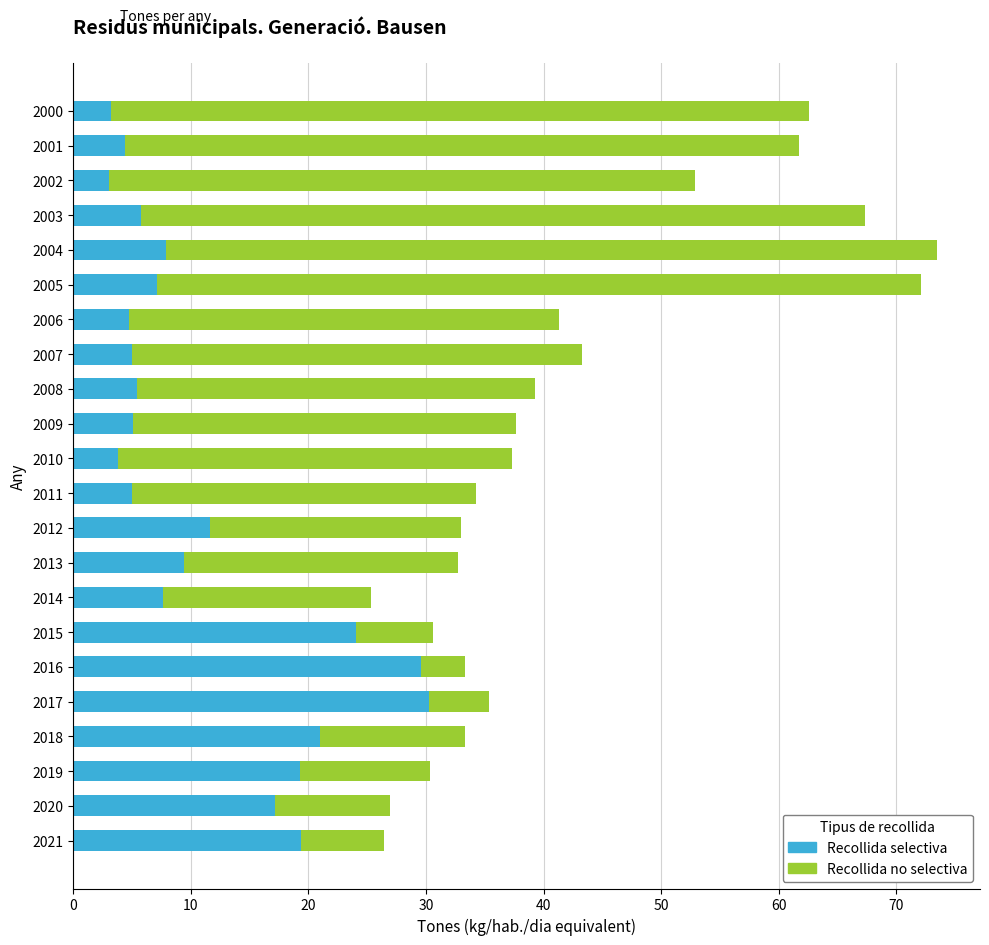

At 11, list the series in order from smallest to largest.

Recollida selectiva, Recollida no selectiva